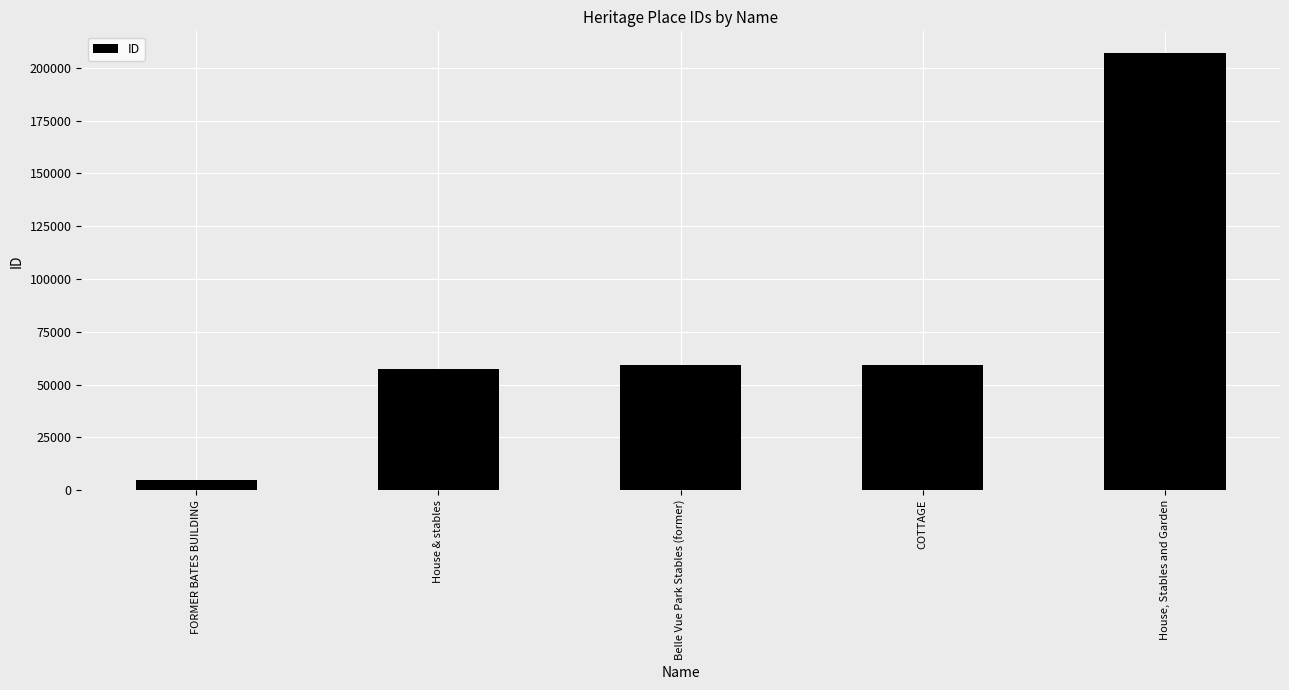

Which label corresponds to the smallest value in the chart?

FORMER BATES BUILDING